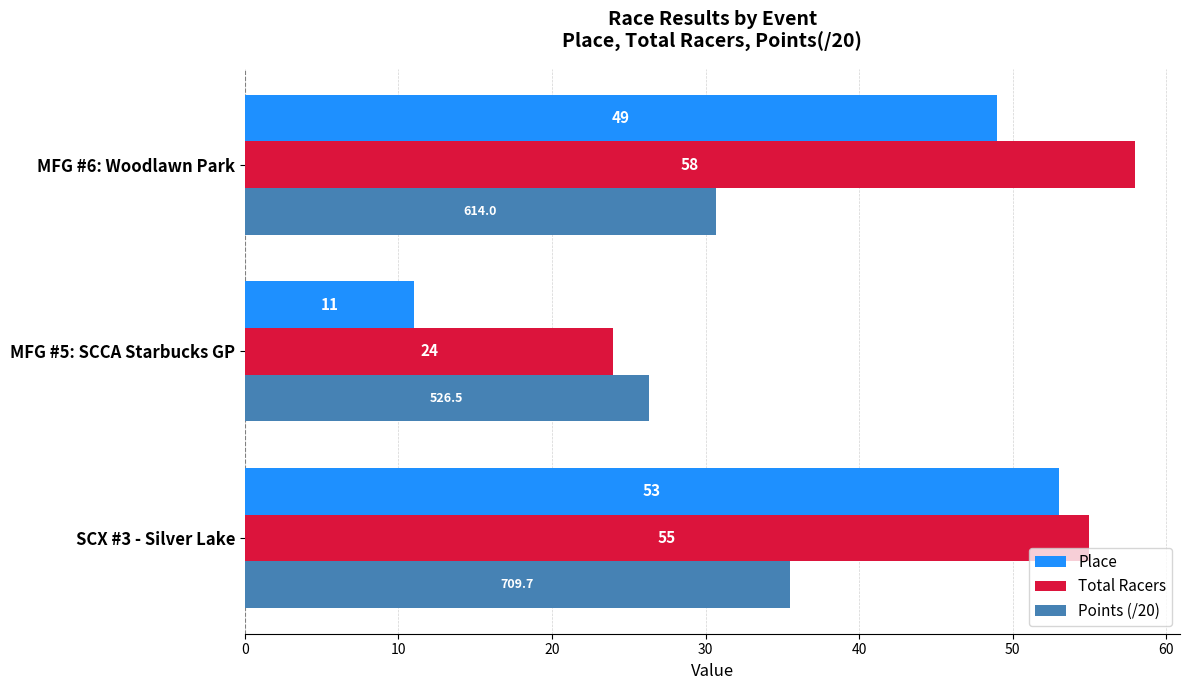

What is the average value of the Place series?

37.7